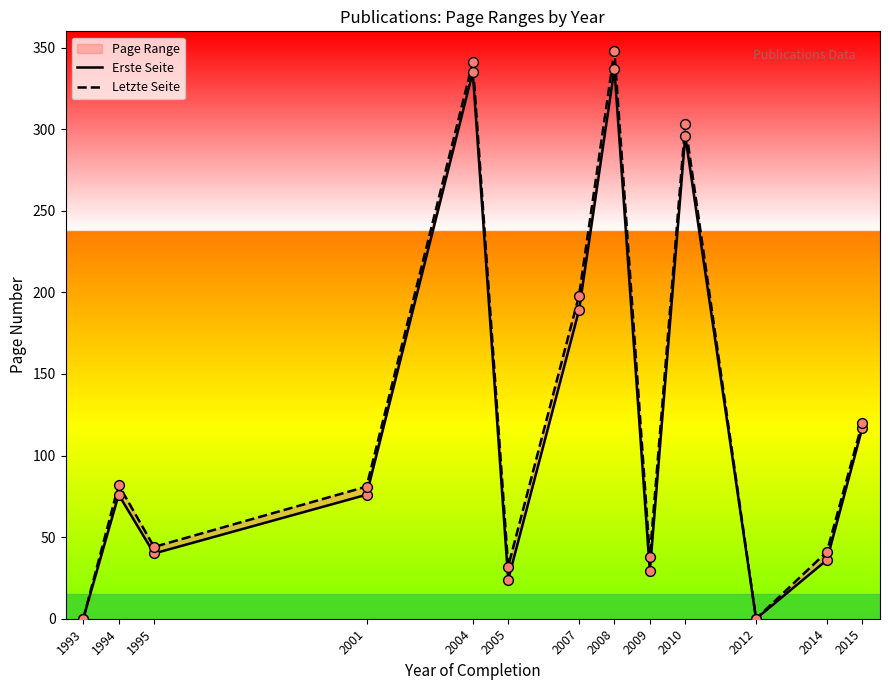

At how many categories does at least one series exceed 340?

2